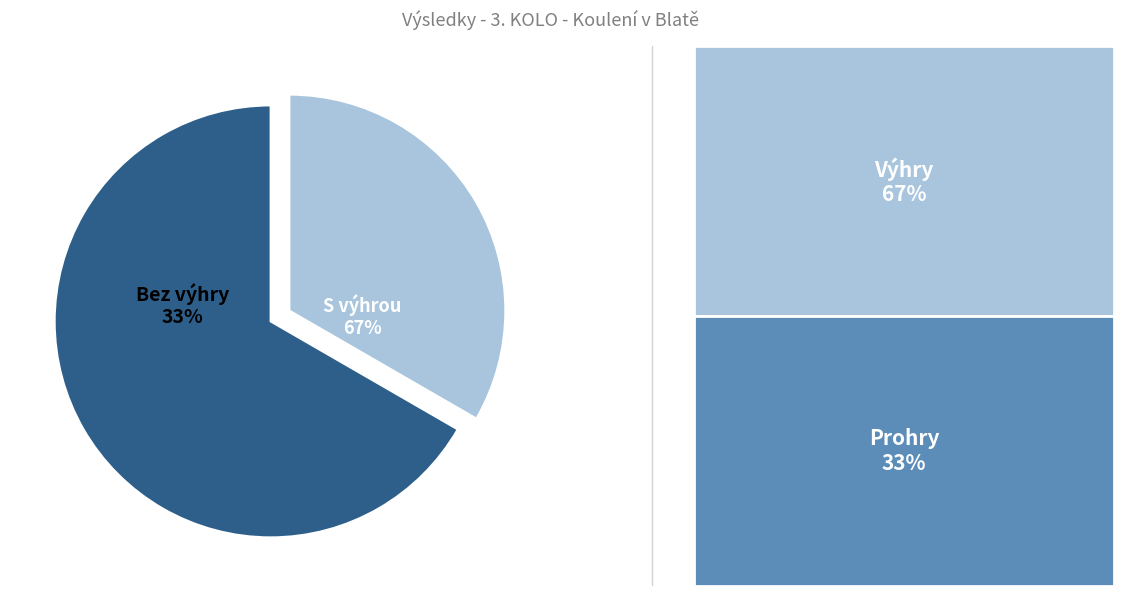

Is 2 the majority of the pie?

No